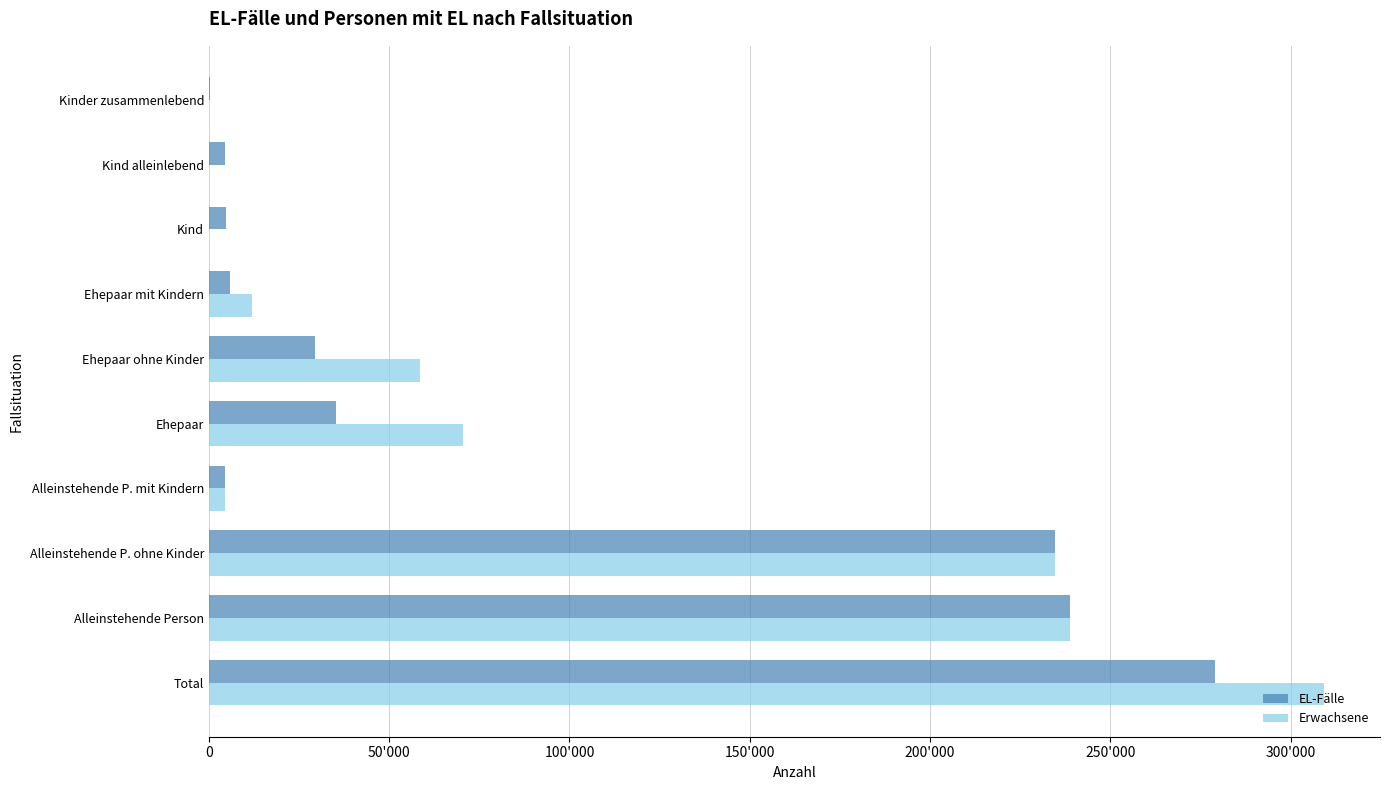

What are all the series names shown in the legend?

EL-Fälle, Erwachsene